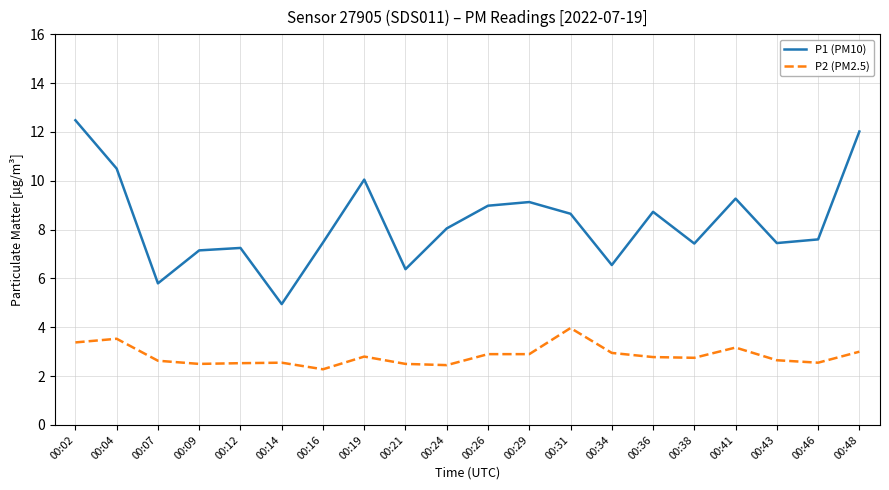

What is the sum of all P2 (PM2.5) values?

56.8